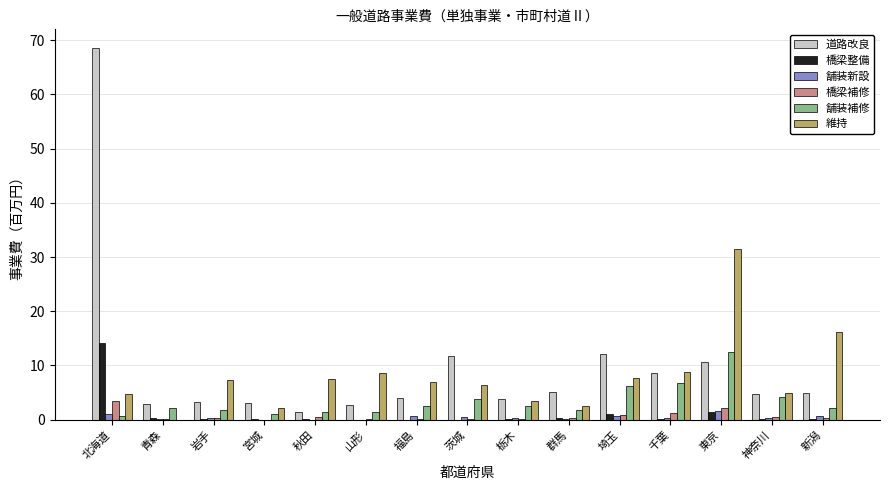

What are all the series names shown in the legend?

道路改良, 橋梁整備, 舗装新設, 橋梁補修, 舗装補修, 維持